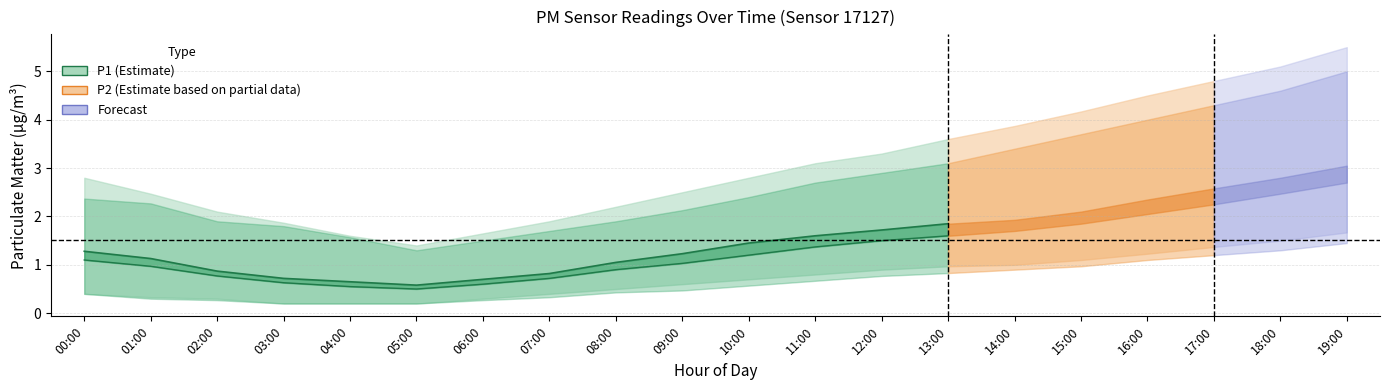

Is it true that P1 line equals 1.1 at 01:00?

True